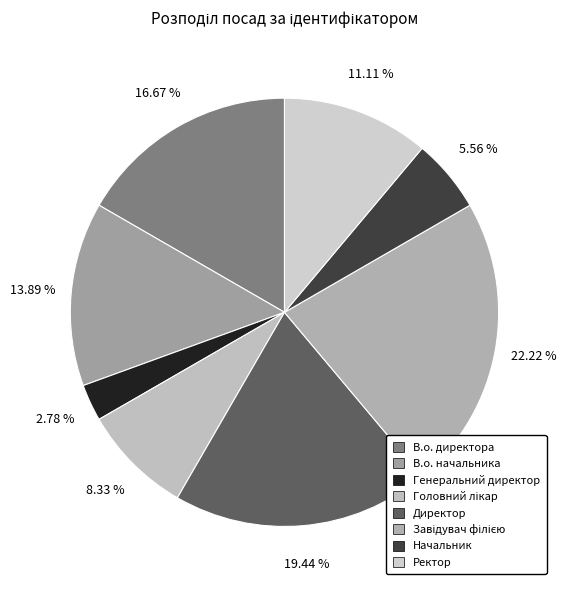

Does Ректор account for over 50% of the chart?

No